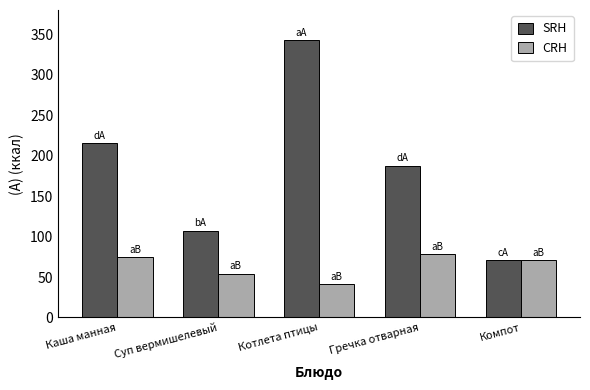

Where does the SRH series first go above 187?

Каша манная